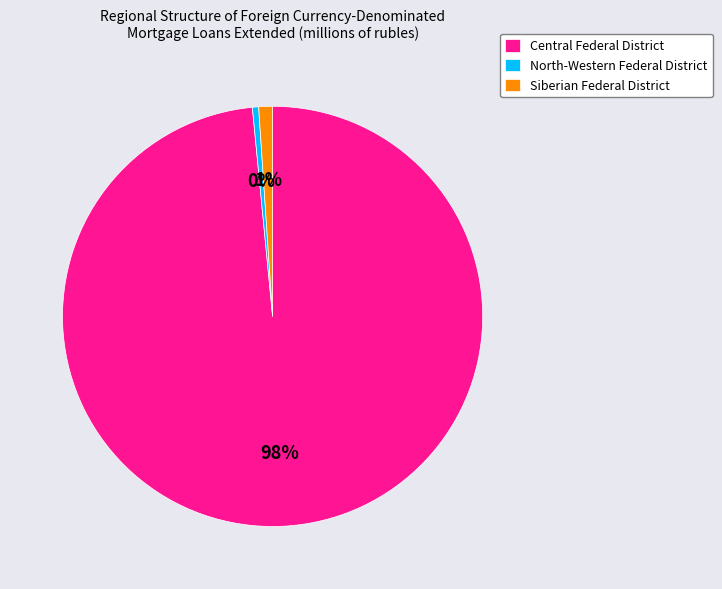

Which slice is the largest?

Central Federal District